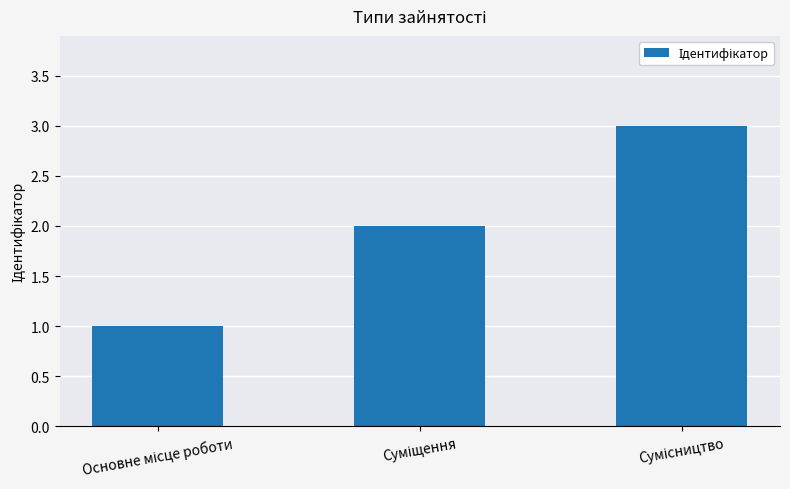

How many values are below 2?

1